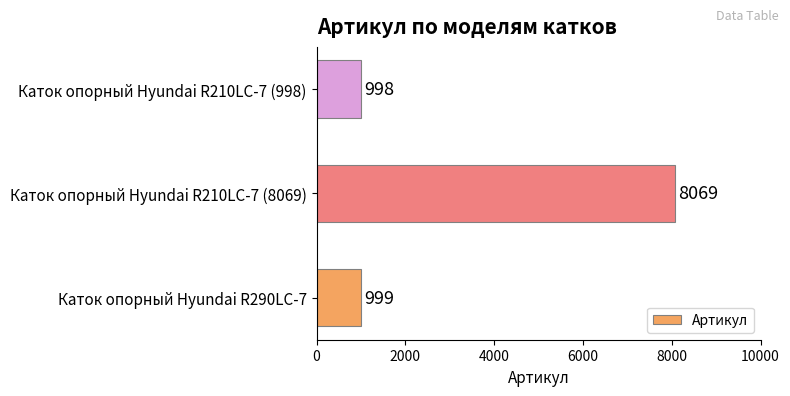

What is the difference between the values at Каток опорный Hyundai R290LC-7 and Каток опорный Hyundai R210LC-7 (8069)?

7070